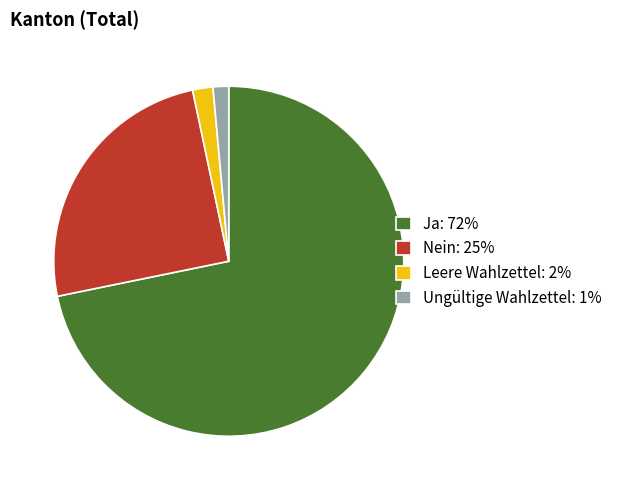

Is it true that Nein is 25% of the pie?

True